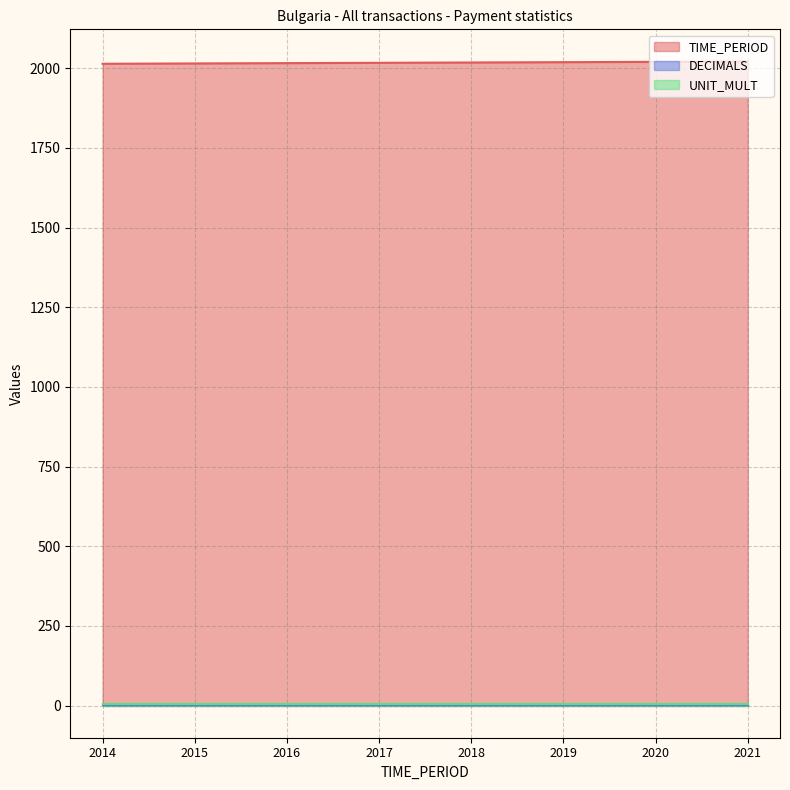

What is the difference between the maximum and minimum values in the TIME_PERIOD series?

7